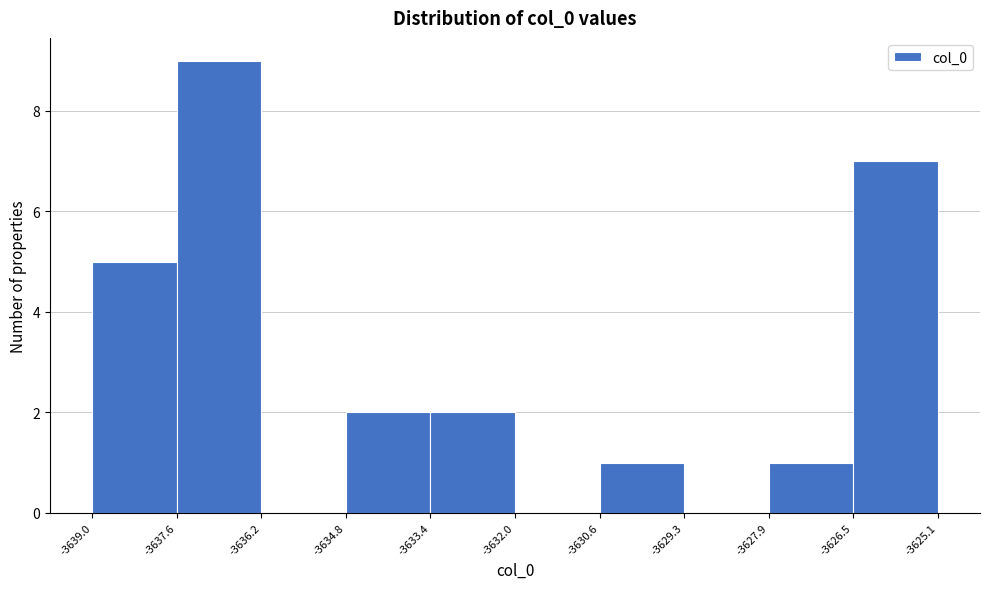

Over which range of the x-axis is the bar tallest?

-3637.6 to -3636.2